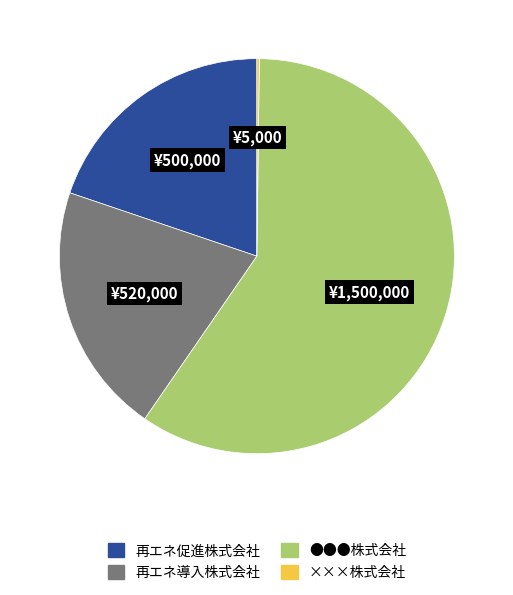

The ●●●株式会社 slice represents 52% of the pie. True or false?

False